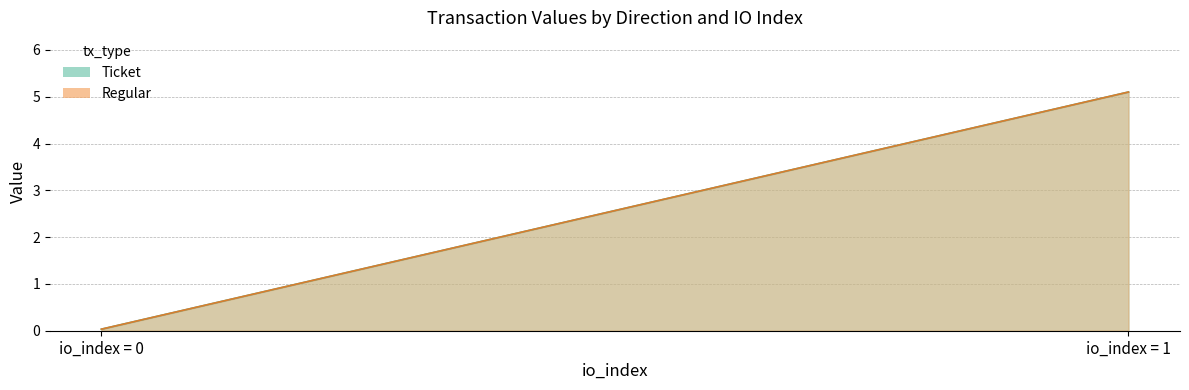

What is the sum of all value values?

10.3